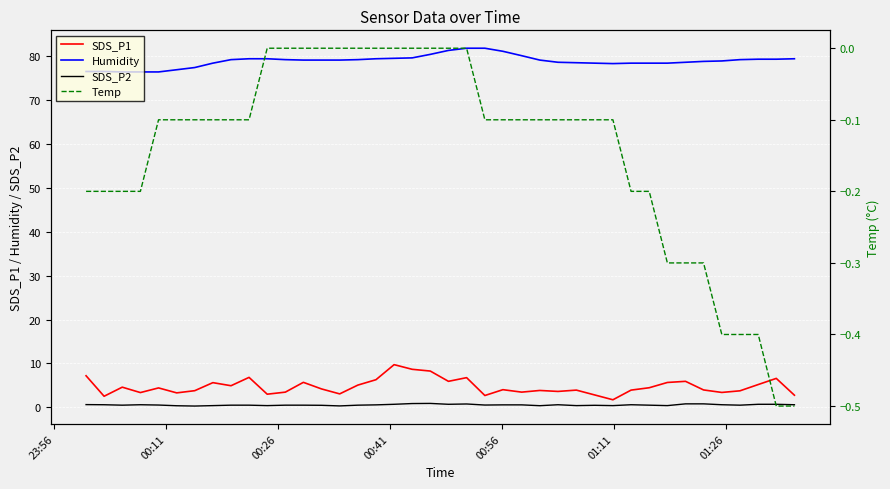

What is the average value of the SDS_P1 series?

4.7